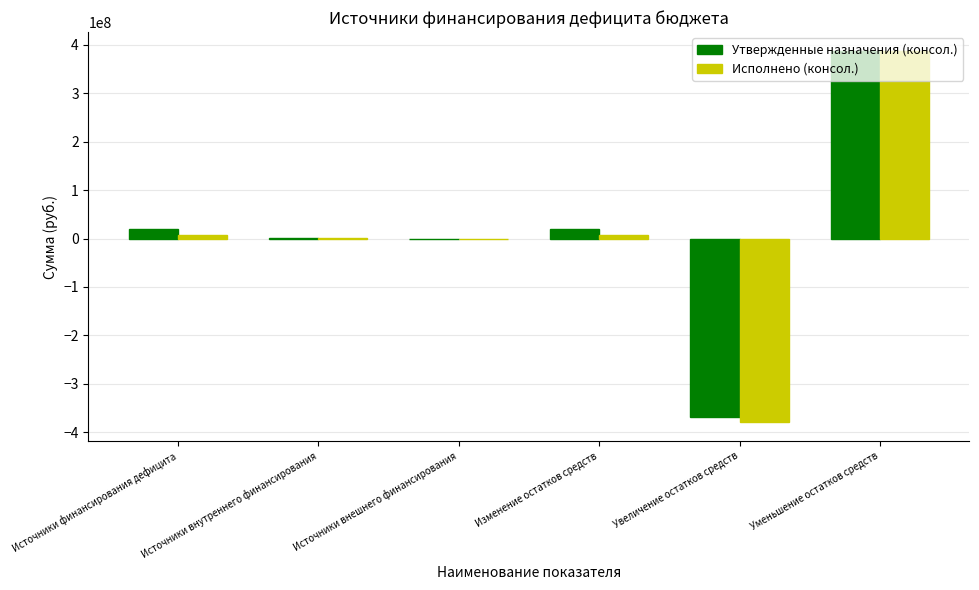

What is the approximate value of Исполнено (консол.) at Уменьшение остатков средств?

387038381.9